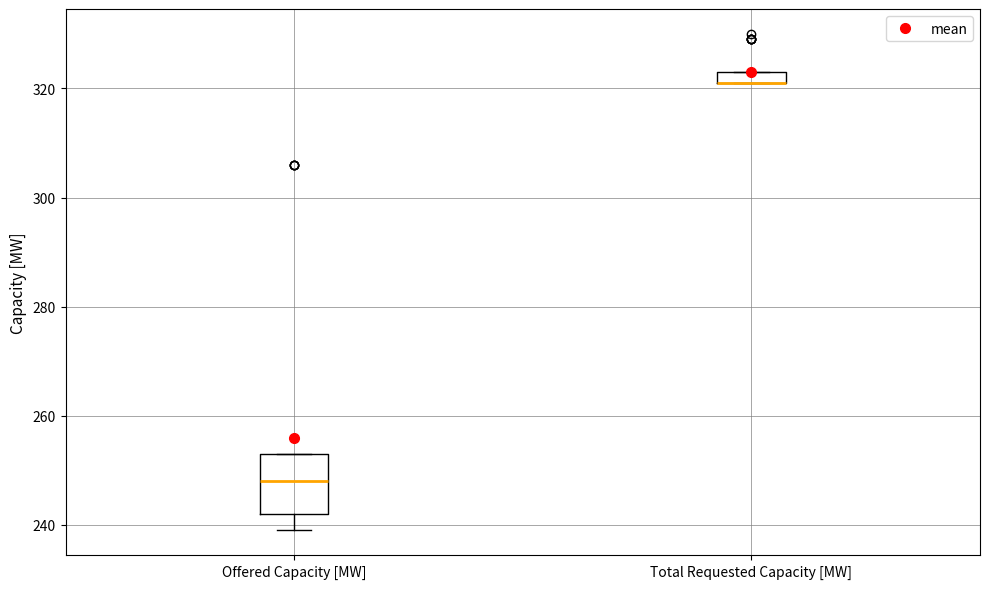

Where does the lower whisker of the box for Offered Capacity [MW] end on the y-axis? The values are not printed on the chart, so give them approximately, as read against the axis.

240